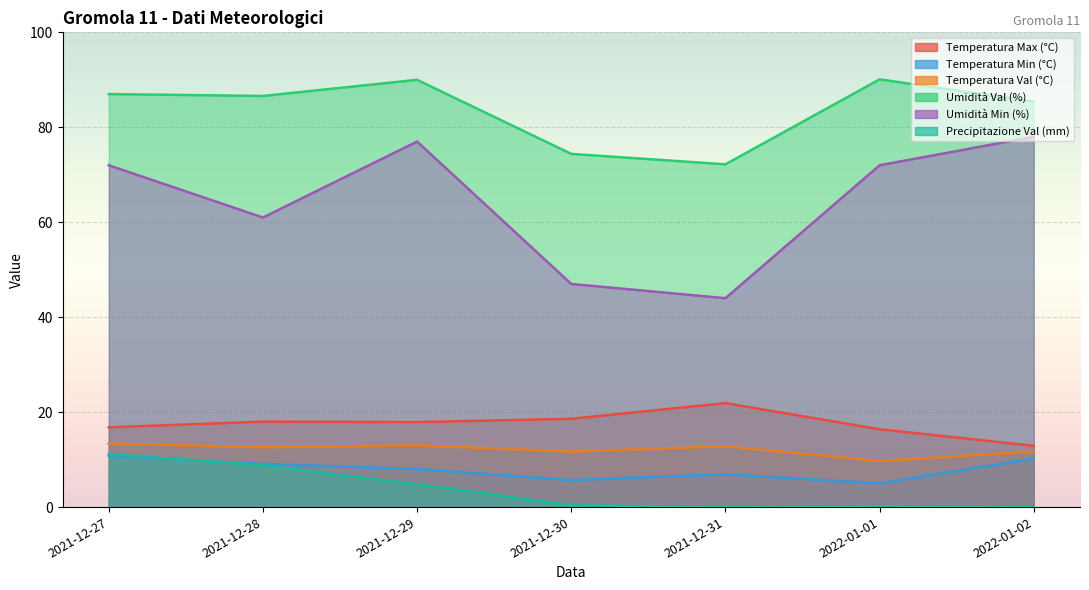

How many values in Precipitazione Val (mm) are above zero?

5